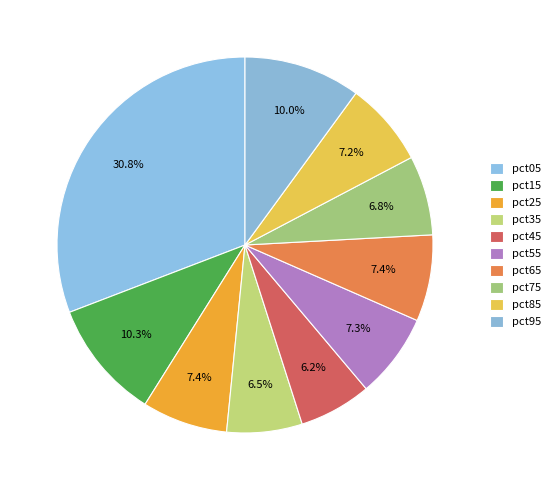

The pct55 slice represents 7% of the pie. True or false?

True